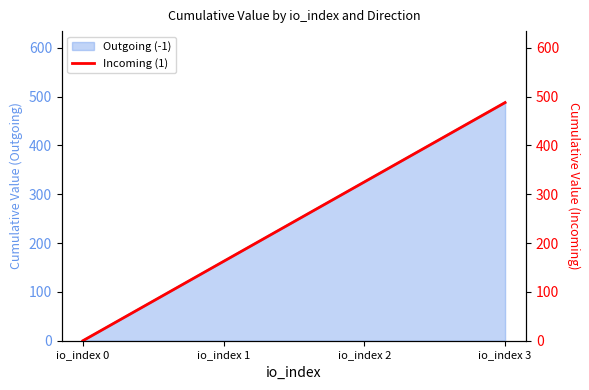

True or false: there are more than 1 points higher than both neighbors.

False